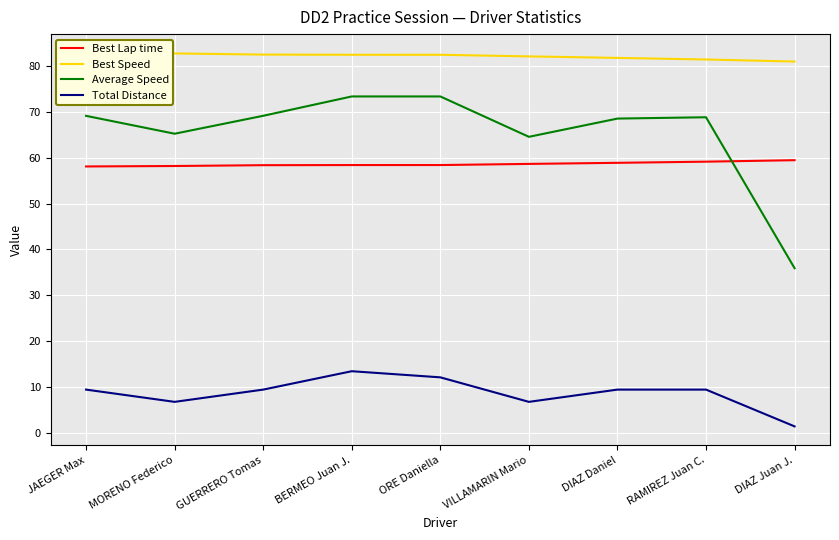

The Total Distance series shows 9.4 at JAEGER Max. True or false?

True